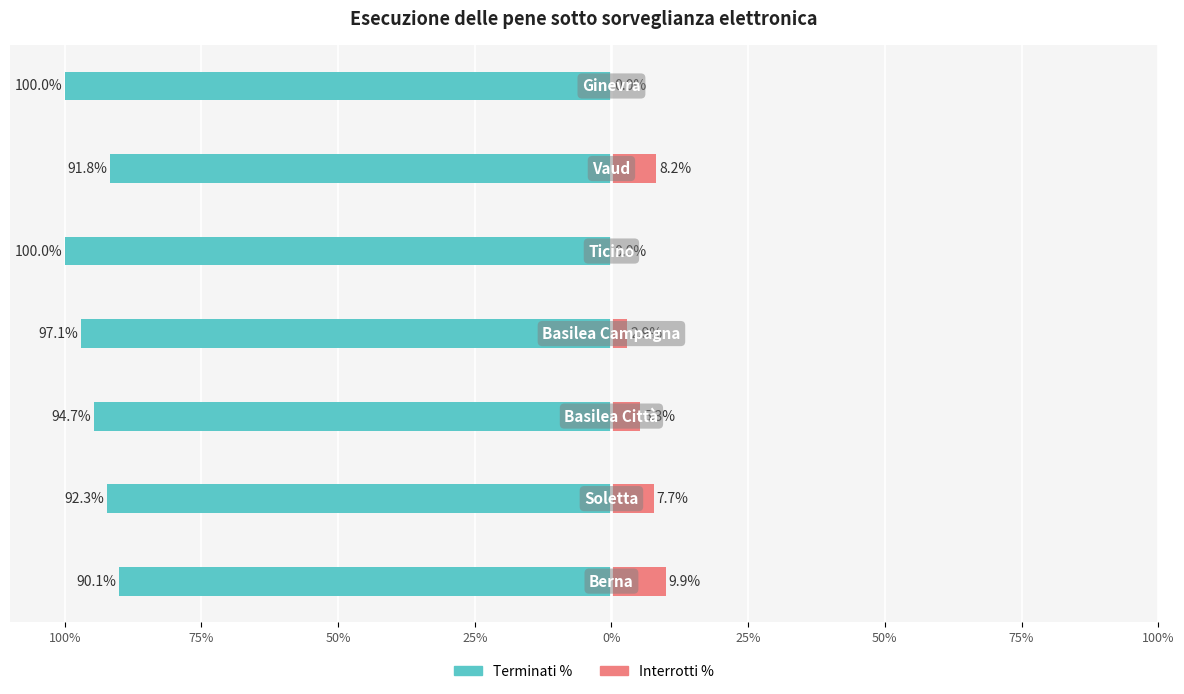

Which series has the widest spread of values?

Terminati %